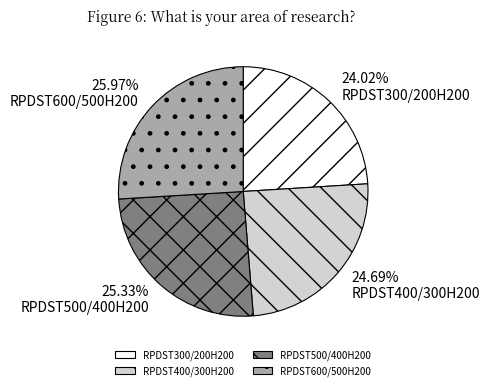

Count the number of slices in the pie.

4